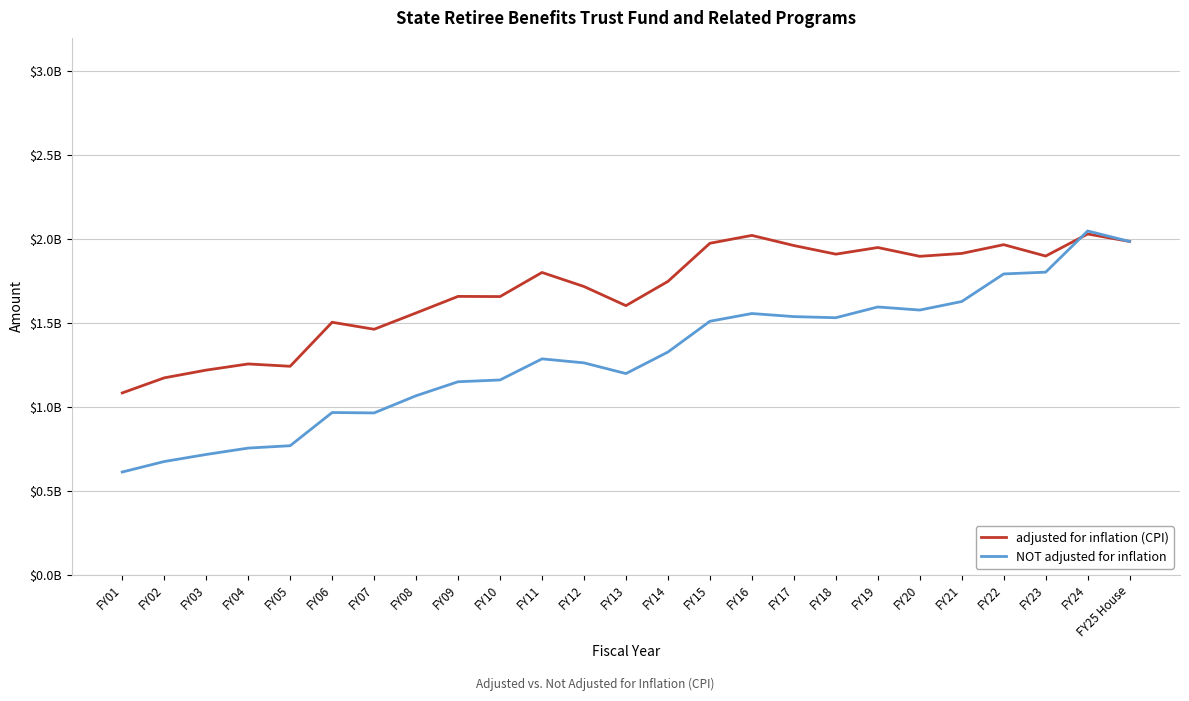

What is the minimum value shown in the chart?

0.6